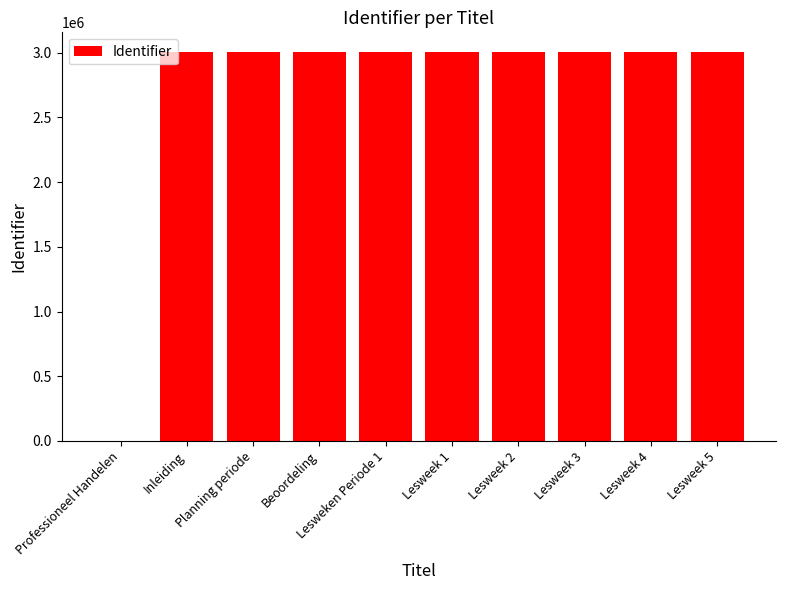

Is it true that the value at Inleiding is 3006751?

True